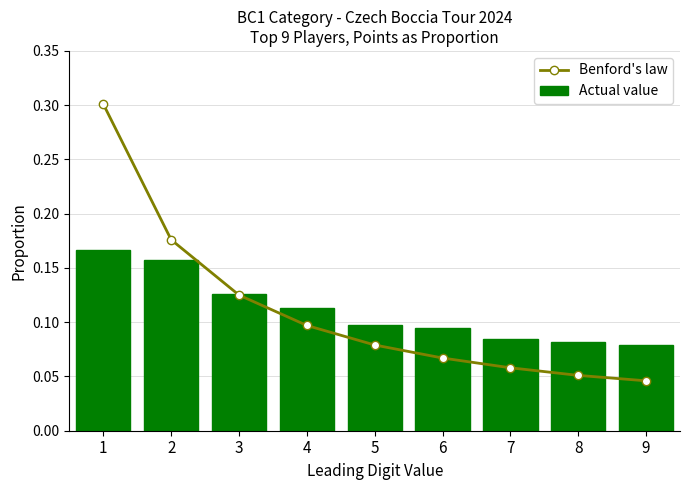

How many distinct data groups are displayed?

2